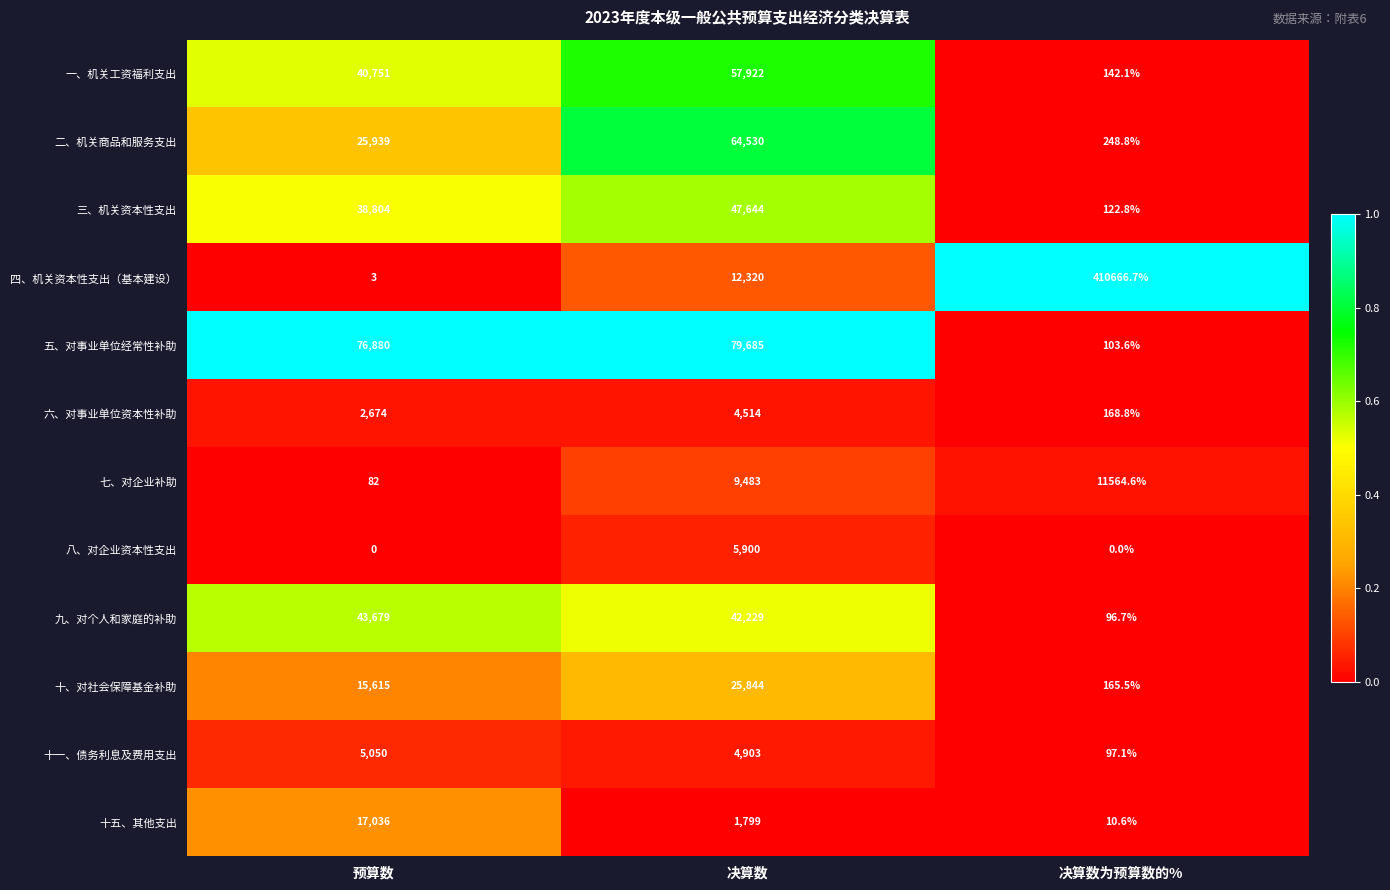

At how many categories does at least one series exceed 0?

3